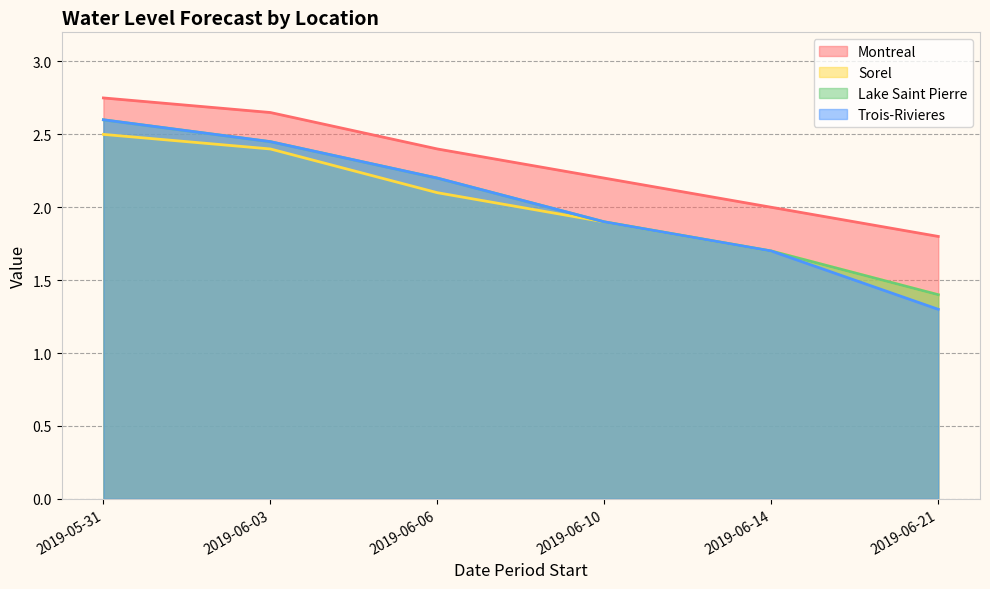

The Sorel series shows 1.9 at 2019-06-10. True or false?

True